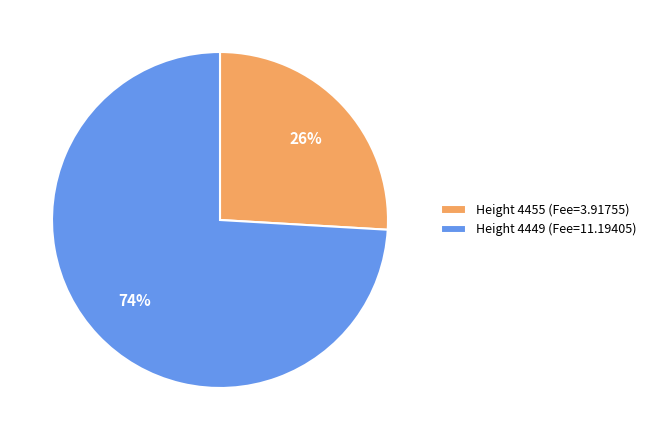

How many segments does this pie chart have?

2